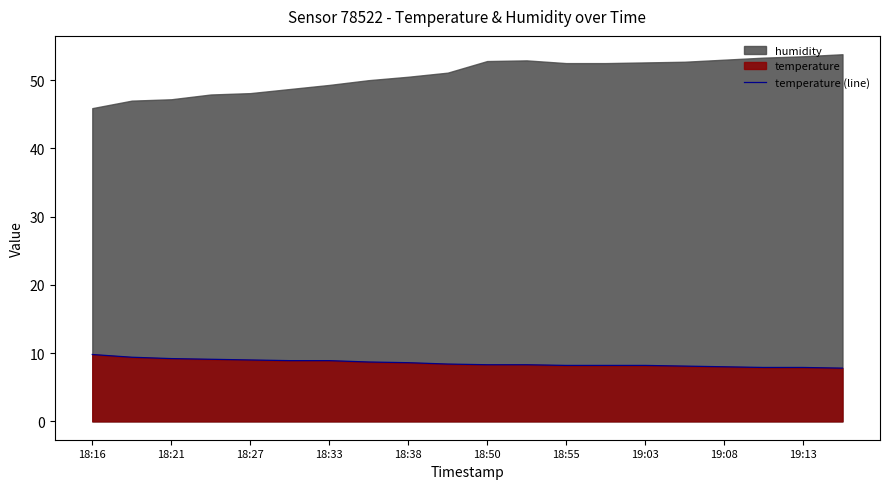

What is the maximum value for temperature (line)?

9.8